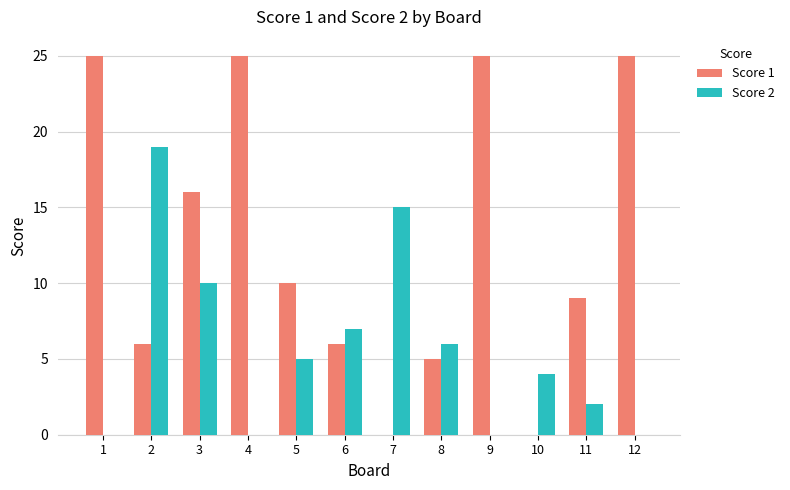

Reading left to right, list all the values displayed in this chart.

Score 1: 25	6	16	25	10	6	0	5	25	0	9	25
Score 2: 0	19	10	0	5	7	15	6	0	4	2	0